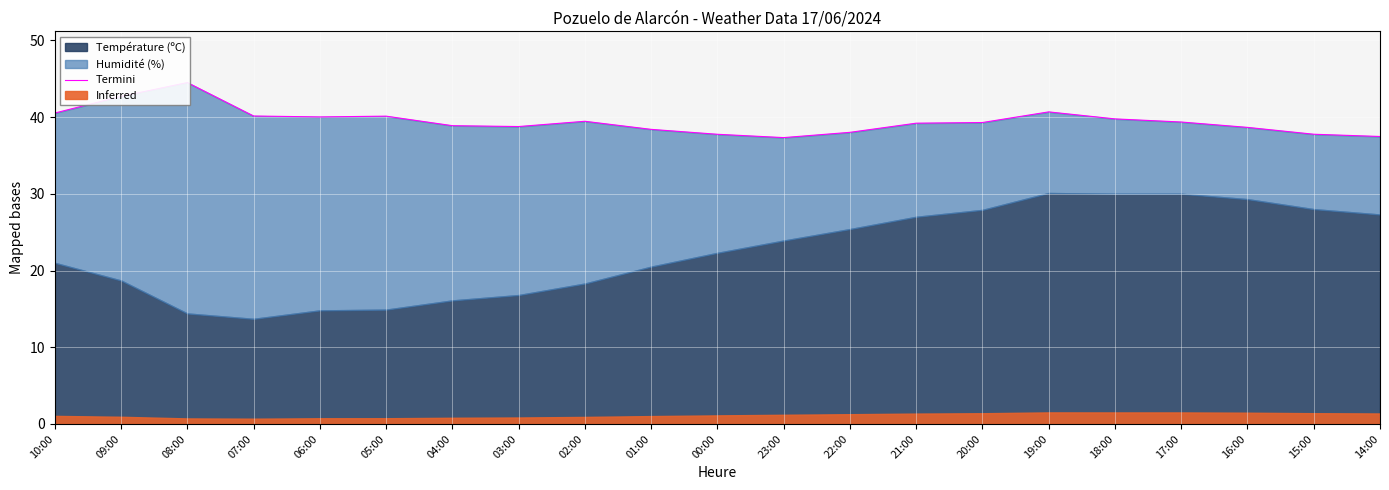

Reading left to right, extract all data points from this chart.

40.5	42.7	44.5	40.1	40.0	40.1	38.9	38.8	39.5	38.4	37.8	37.3	38.0	39.2	39.3	40.7	39.8	39.4	38.7	37.8	37.5